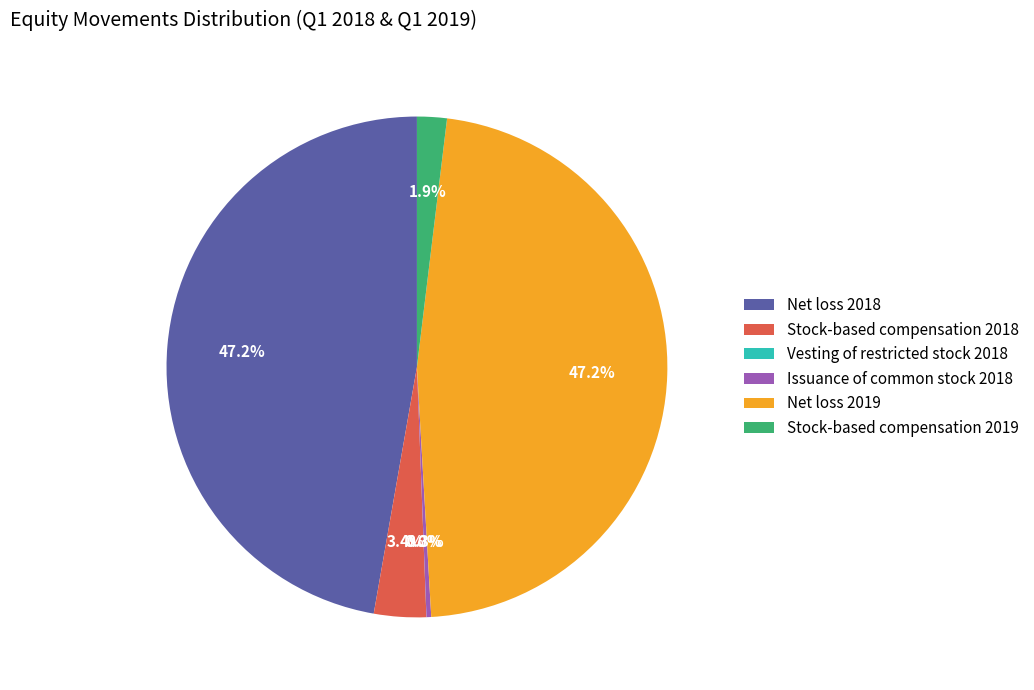

Approximately how many times larger is the value at Stock-based compensation 2018 compared to Net loss 2018?

0.1